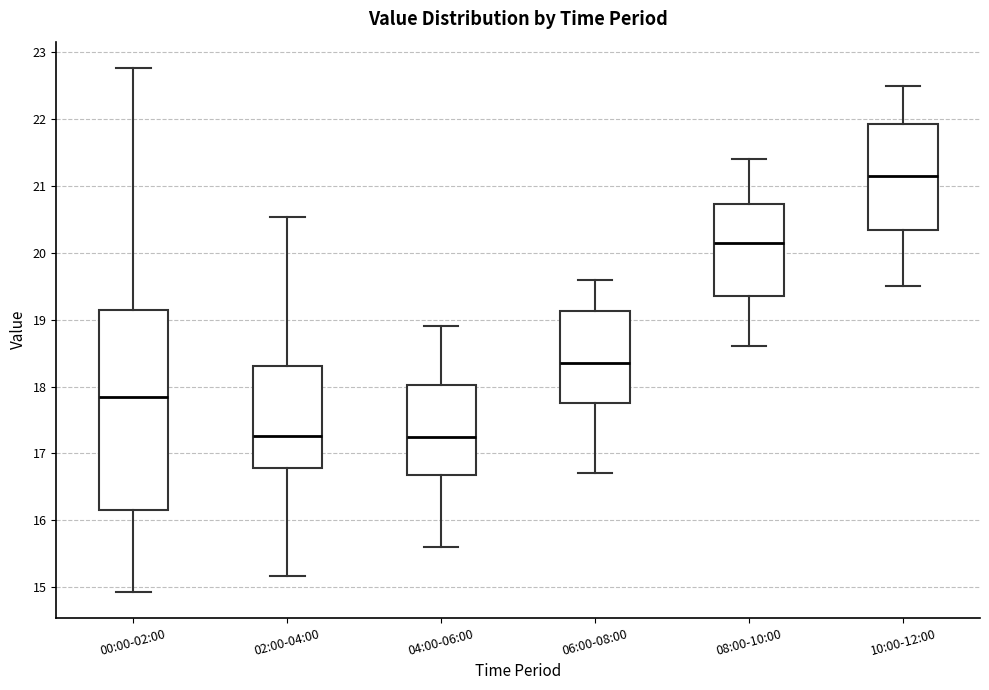

Comparing the boxes themselves (not the whiskers), which one is the tallest?

00:00-02:00